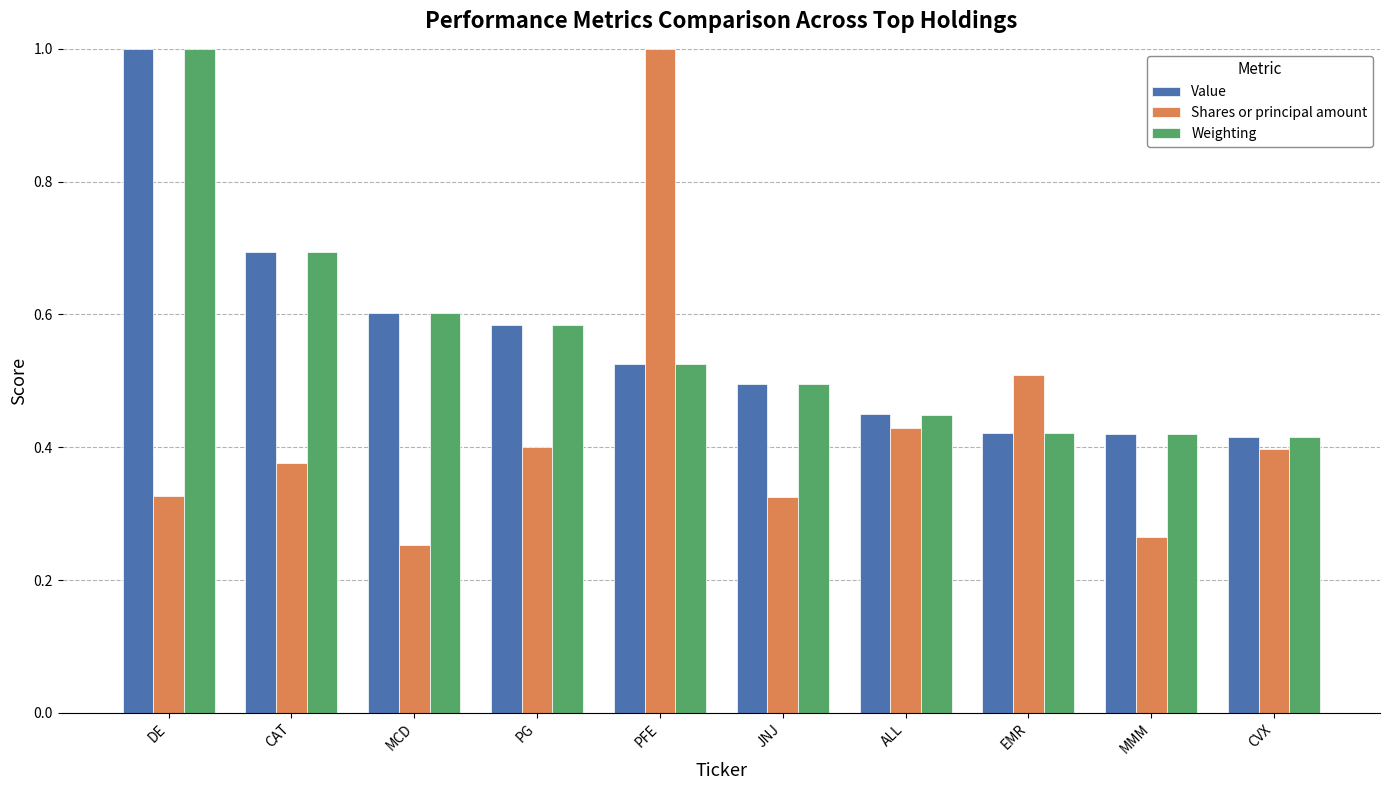

At which label does Value reach its peak?

DE